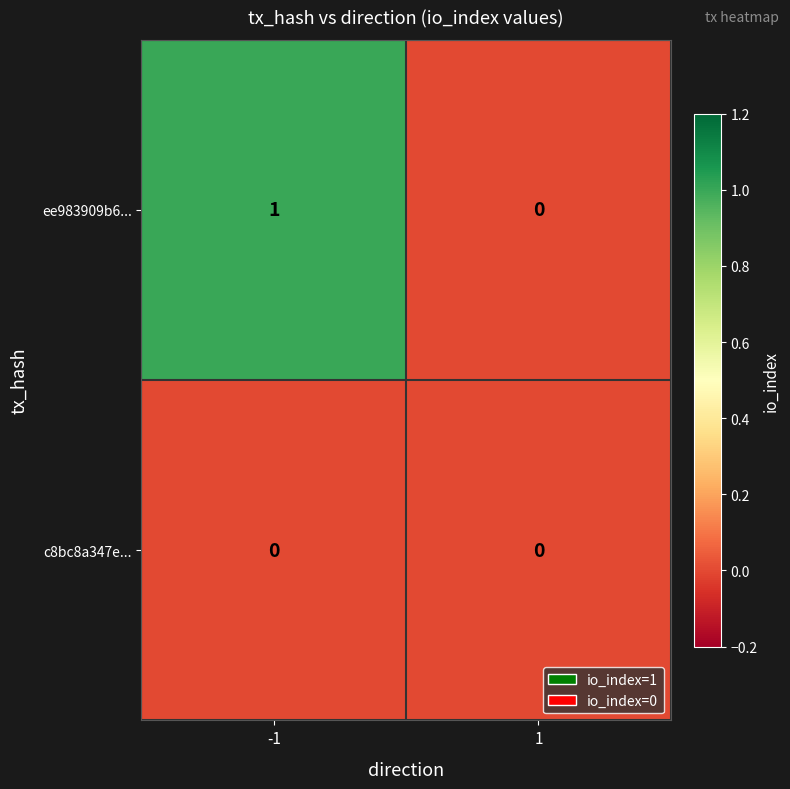

List the series in order of their peak value, highest first.

ee983909b6..., c8bc8a347e...